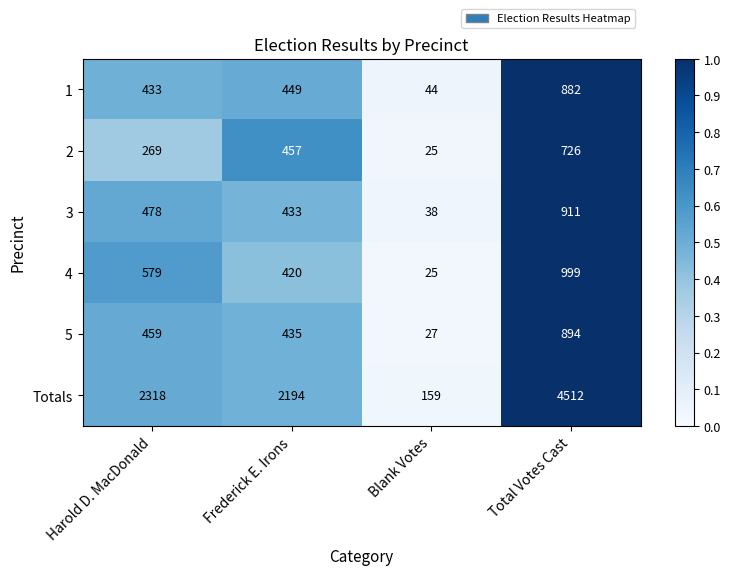

Reading right to left, what are all the values shown in this chart?

1: 882	44	449	433
2: 726	25	457	269
3: 911	38	433	478
4: 999	25	420	579
5: 894	27	435	459
Totals: 4512	159	2194	2318